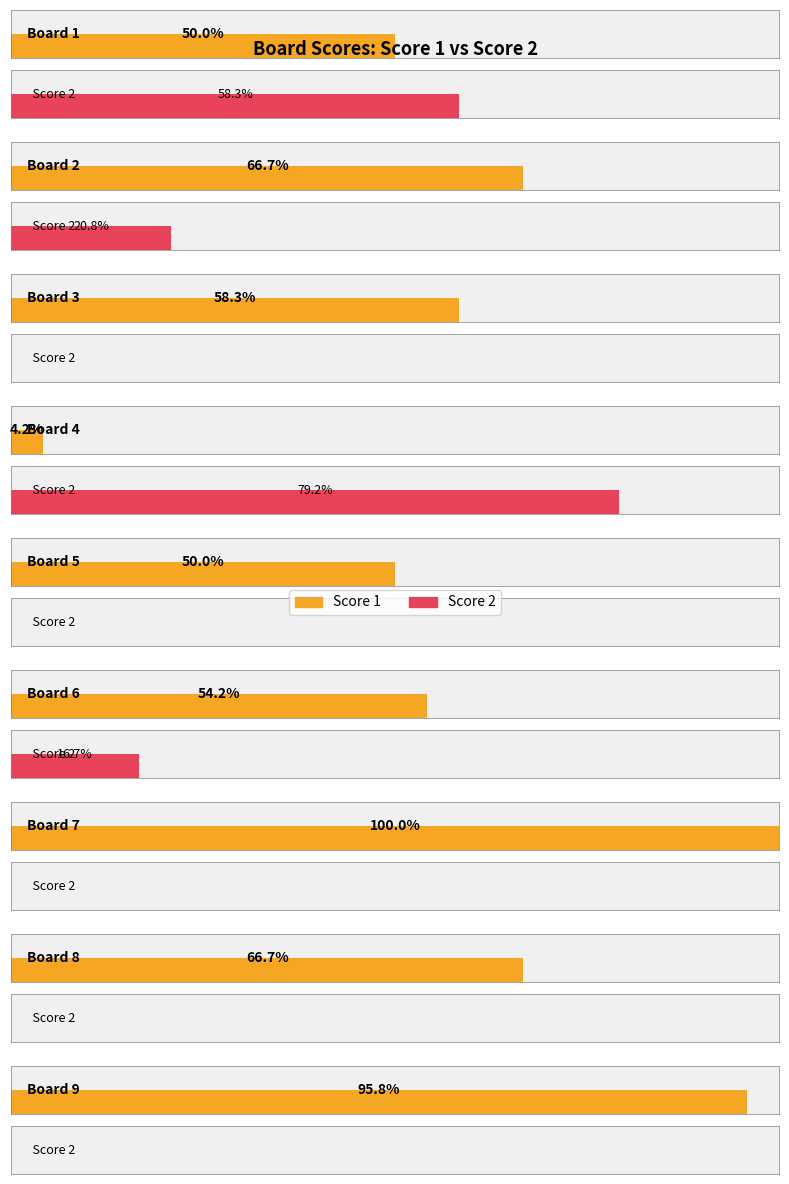

List the series in order of their peak value, highest first.

Score 1, Score 2